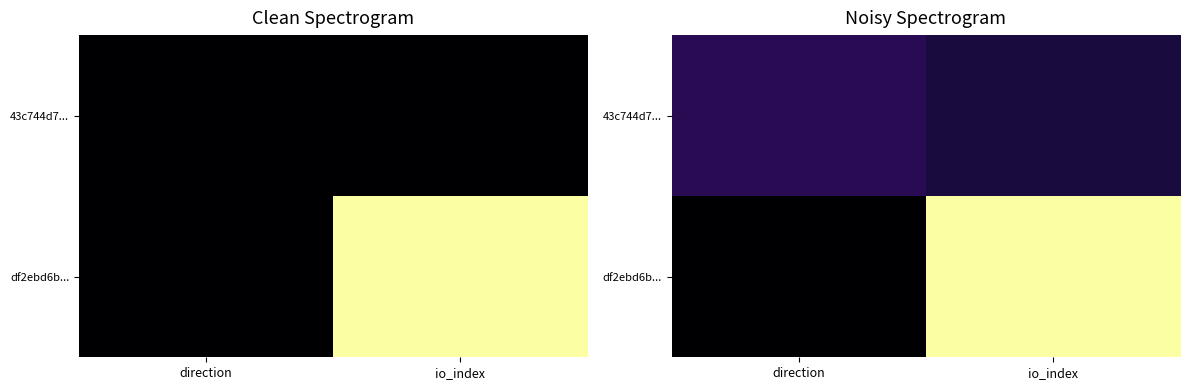

Which has a higher value, io_index or direction?

io_index